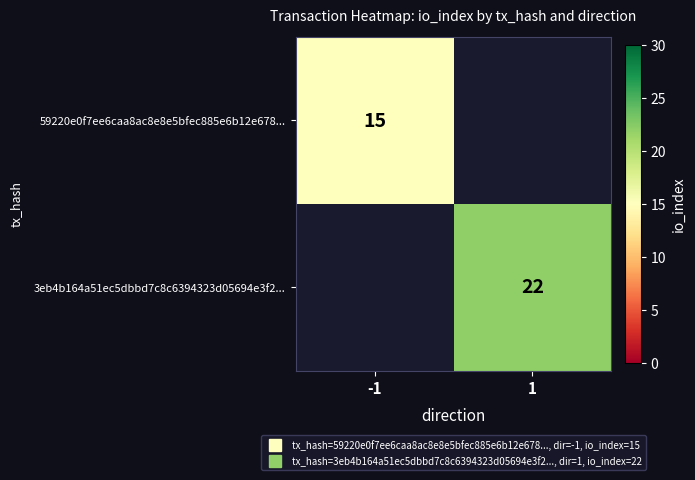

Count the number of categories in the chart.

2